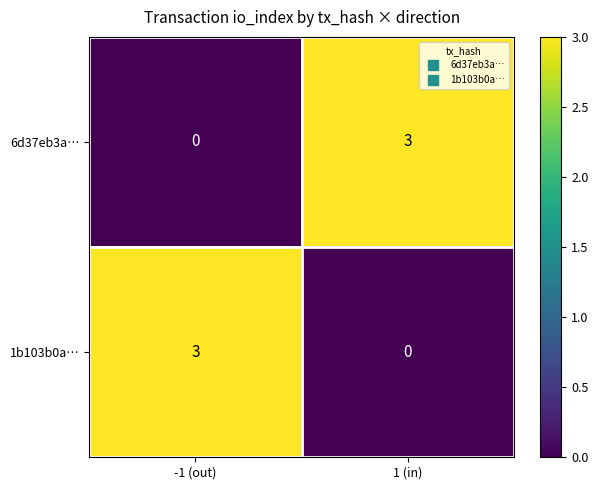

What is the difference between the maximum and minimum values in the 1b103b0a… series?

3